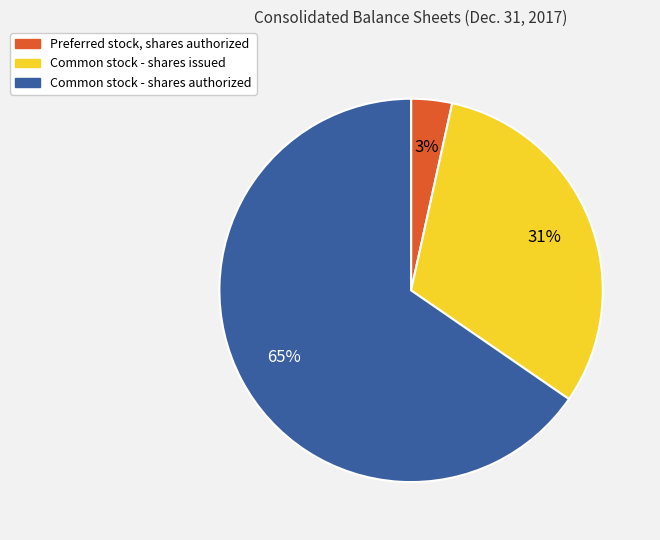

Which has a higher value, Preferred stock, shares authorized or Common stock - shares issued?

Common stock - shares issued